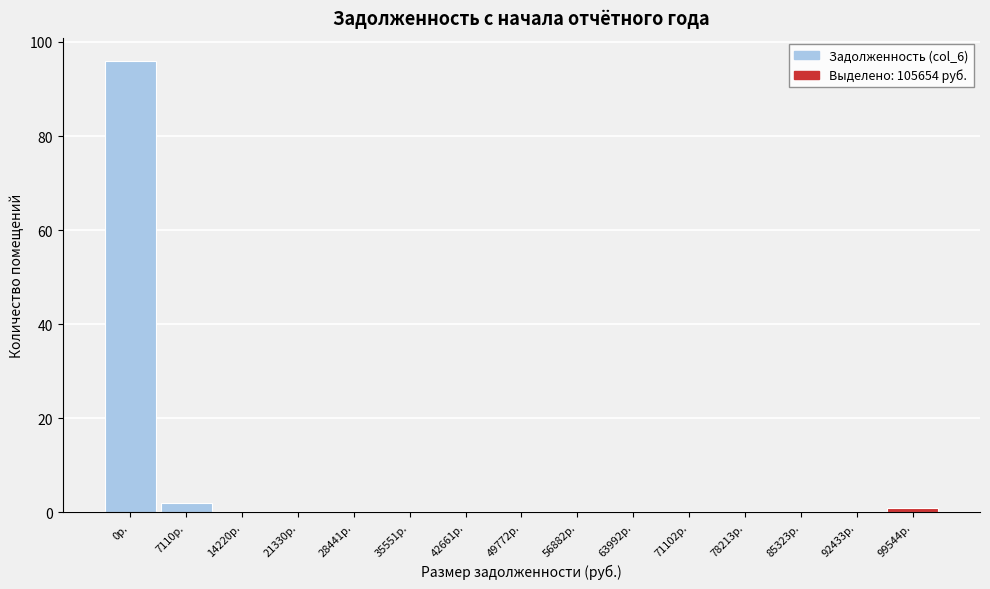

Reading left to right, what are all the values shown in this chart?

0р.=96	7110р.=2	14220р.=0	21330р.=0	28441р.=0	35551р.=0	42661р.=0	49772р.=0	56882р.=0	63992р.=0	71102р.=0	78213р.=0	85323р.=0	92433р.=0	99544р.=1